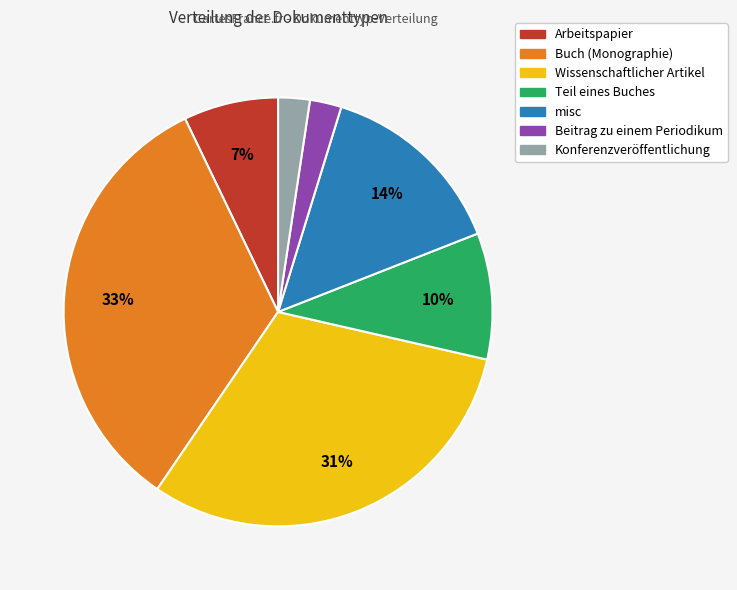

What percentage is the misc slice, to the nearest percent?

14%